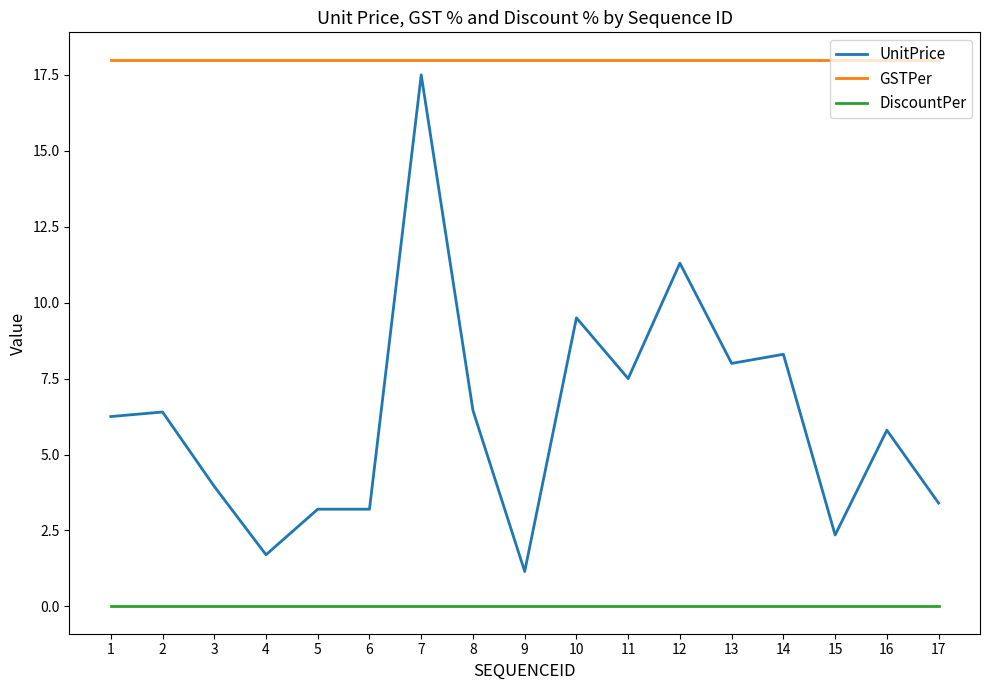

What are all the series names shown in the legend?

UnitPrice, GSTPer, DiscountPer